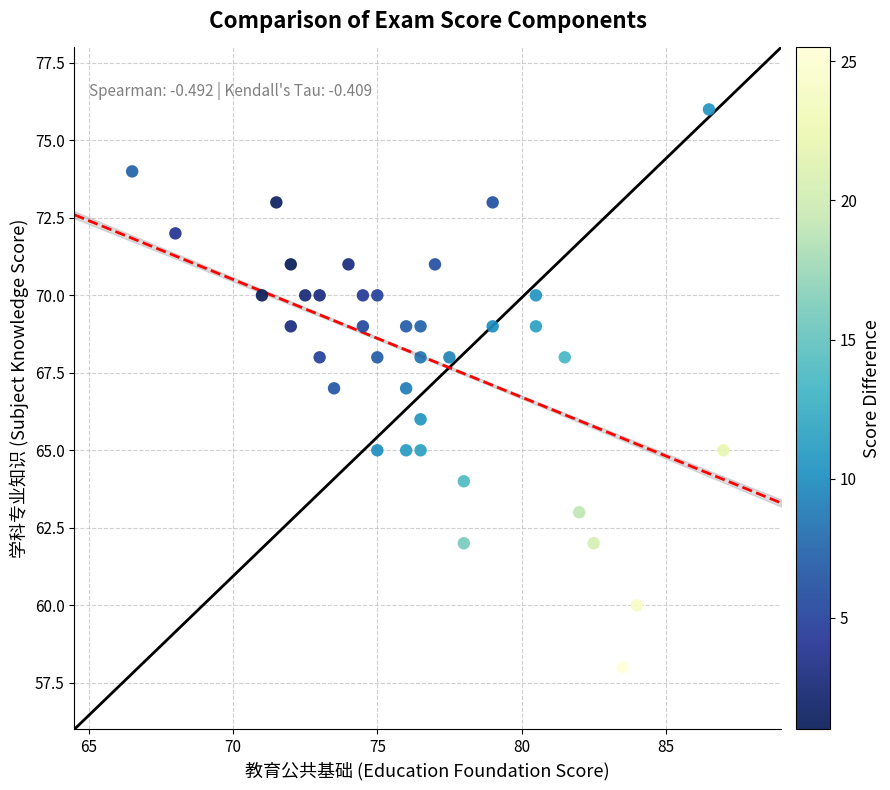

What is the range of Y values (max minus min)?

18